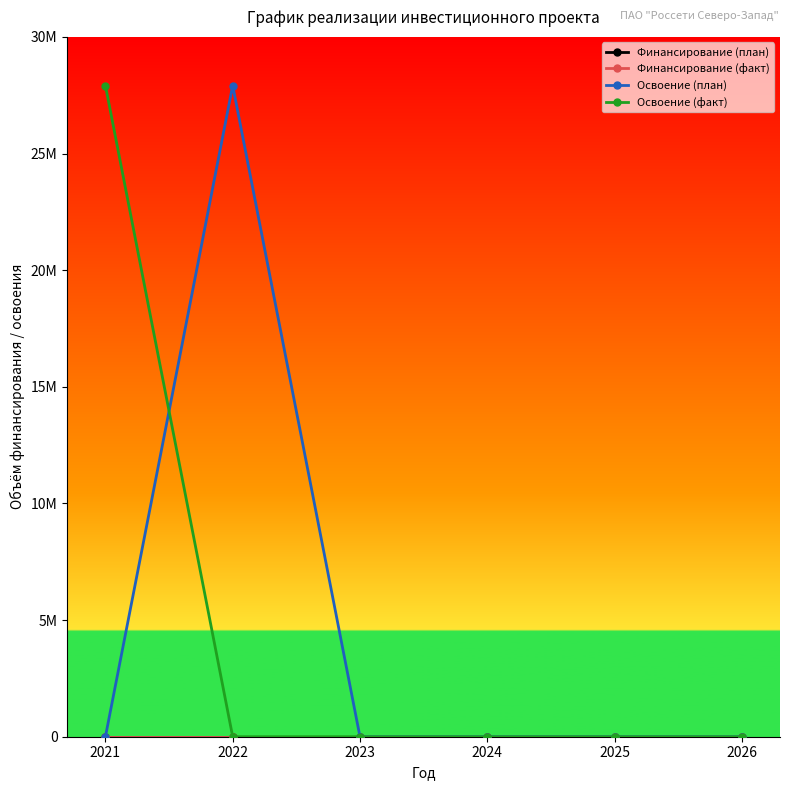

List the labels in order of Финансирование (факт) value, smallest first.

2022, 2023, 2024, 2025, 2026, 2021